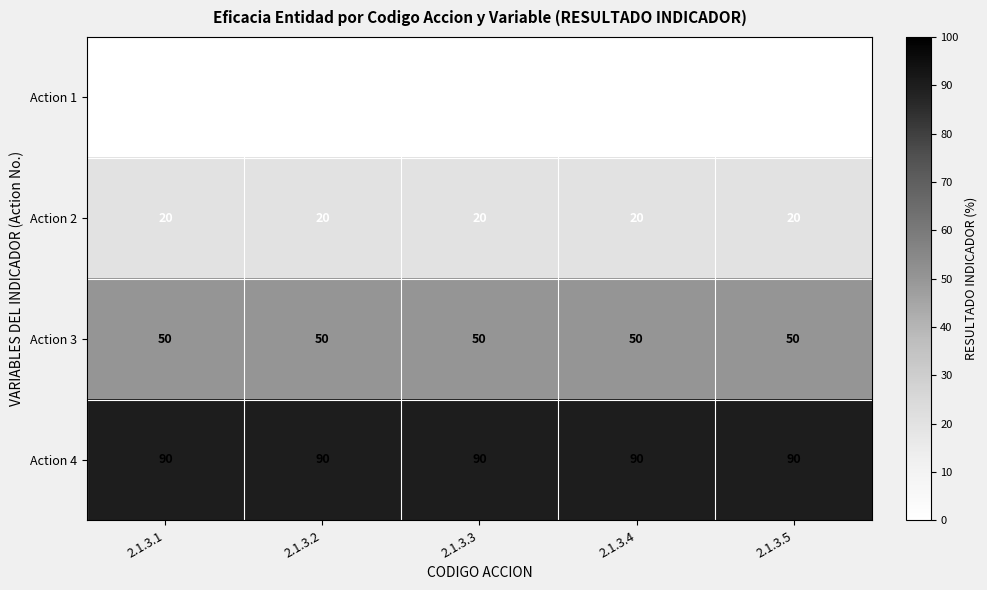

Rank the series by their maximum value, from highest to lowest.

Action 4, Action 3, Action 2, Action 1